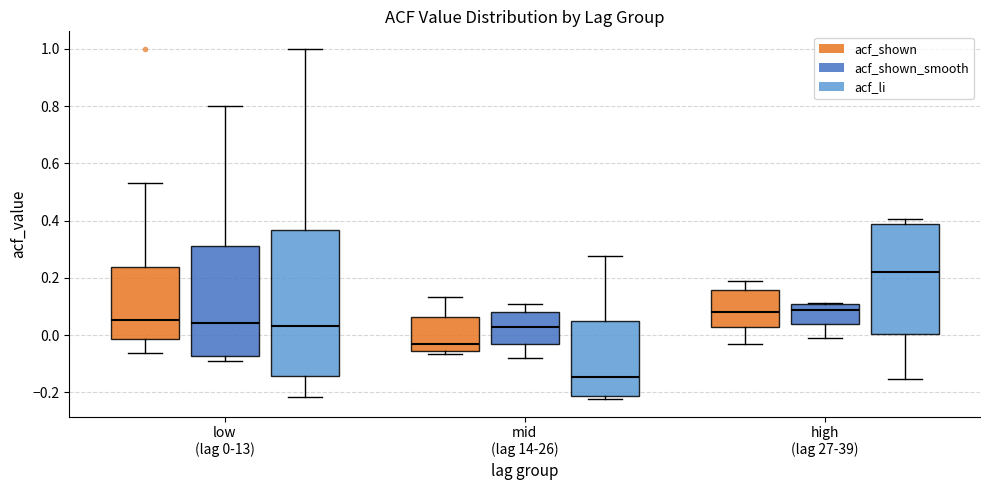

Reading left to right, transcribe this box plot: for each box, give where its median line is, the range the box spans, and where its two whiskers end, as read against the y-axis. The values are not printed on the chart, so give them approximately, as read against the axis.

low (lag 0-13) (acf_shown): median 0.06, box -0.02 to 0.24, whiskers -0.06 to 0.54
low (lag 0-13) (acf_shown_smooth): median 0.04, box -0.08 to 0.32, whiskers -0.10 to 0.80
low (lag 0-13) (acf_li): median 0.04, box -0.14 to 0.36, whiskers -0.22 to 1.00
mid (lag 14-26) (acf_shown): median -0.04, box -0.06 to 0.06, whiskers -0.06 (just below the box's lower edge) to 0.14
mid (lag 14-26) (acf_shown_smooth): median 0.02, box -0.04 to 0.08, whiskers -0.08 to 0.10
mid (lag 14-26) (acf_li): median -0.14, box -0.22 to 0.04, whiskers -0.22 (just below the box's lower edge) to 0.28
high (lag 27-39) (acf_shown): median 0.08, box 0.02 to 0.16, whiskers -0.02 to 0.20
high (lag 27-39) (acf_shown_smooth): median 0.08, box 0.04 to 0.10, whiskers -0.02 to 0.12
high (lag 27-39) (acf_li): median 0.22, box 0.00 to 0.38, whiskers -0.16 to 0.40